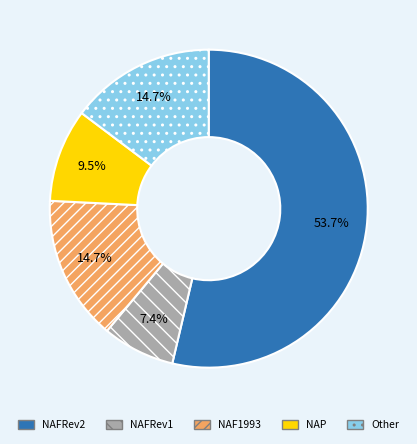

Between NAFRev2 and NAF1993, which is larger?

NAFRev2